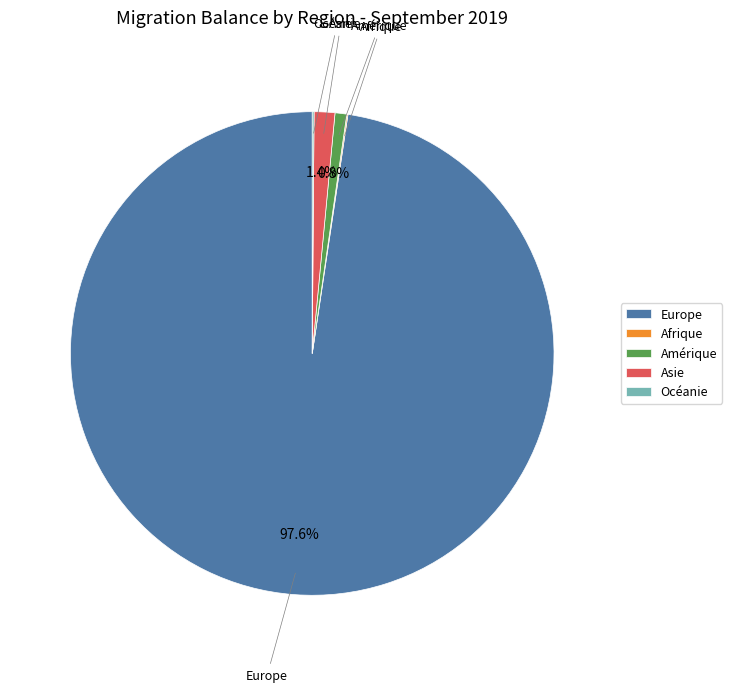

To the nearest percent, what is the average slice percentage?

20%